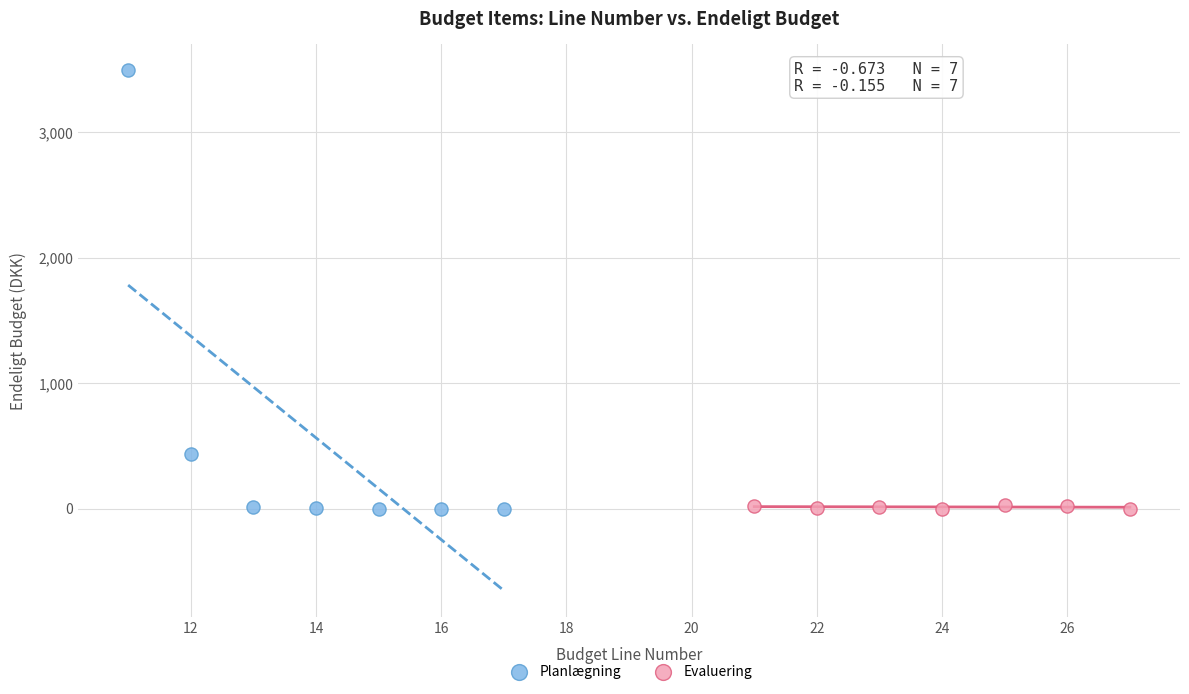

Which series reaches the maximum Y coordinate?

Planlægning